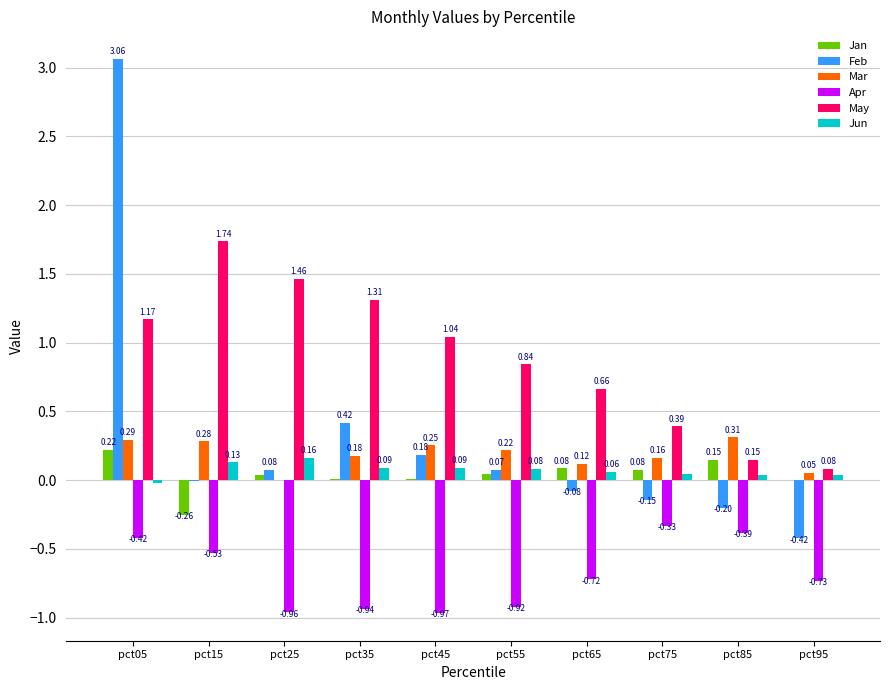

What is the sum of all May values?

8.8